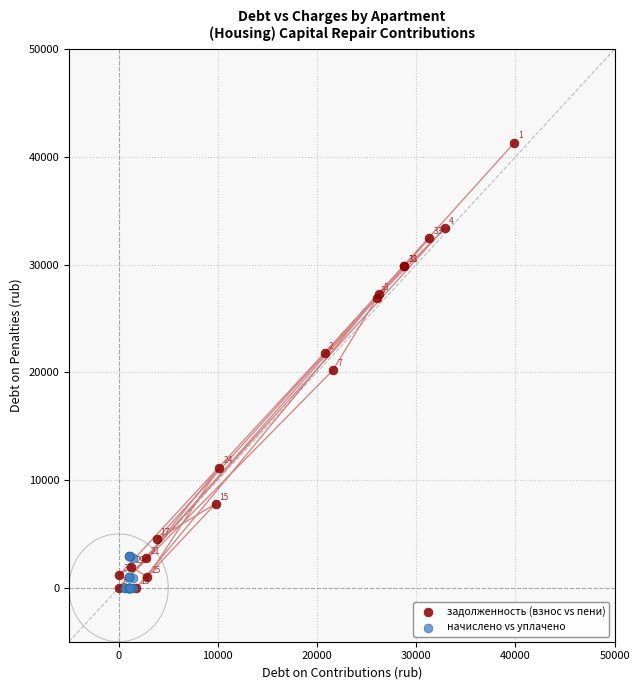

Which series contains the highest Y value?

задолженность (взнос vs пени)